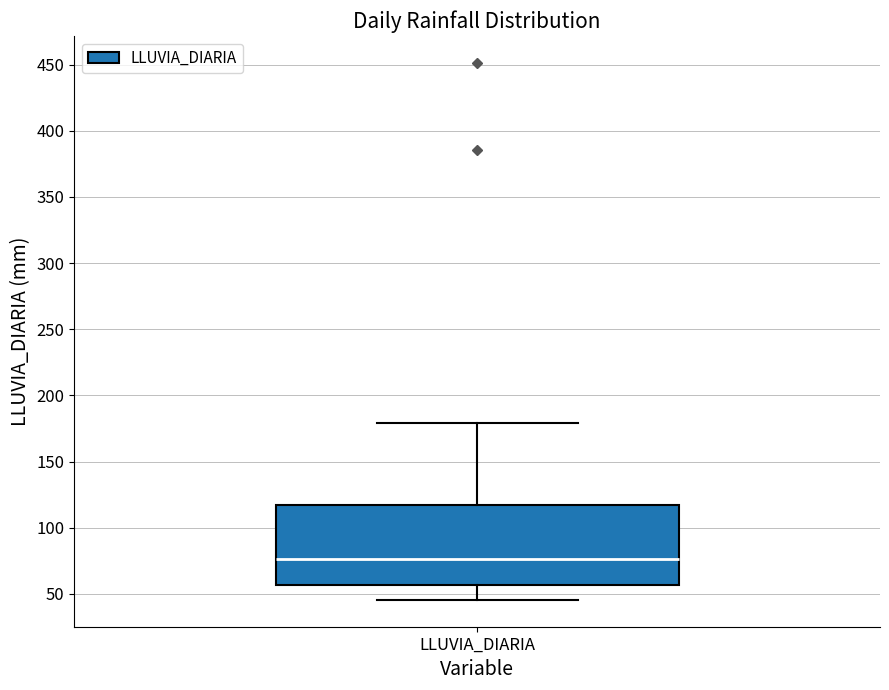

Transcribe this box plot: give where the median line is, the range the box spans, and where the two whiskers end, as read against the y-axis. The values are not printed on the chart, so give them approximately, as read against the axis.

median 75, box 55 to 115, whiskers 45 to 180